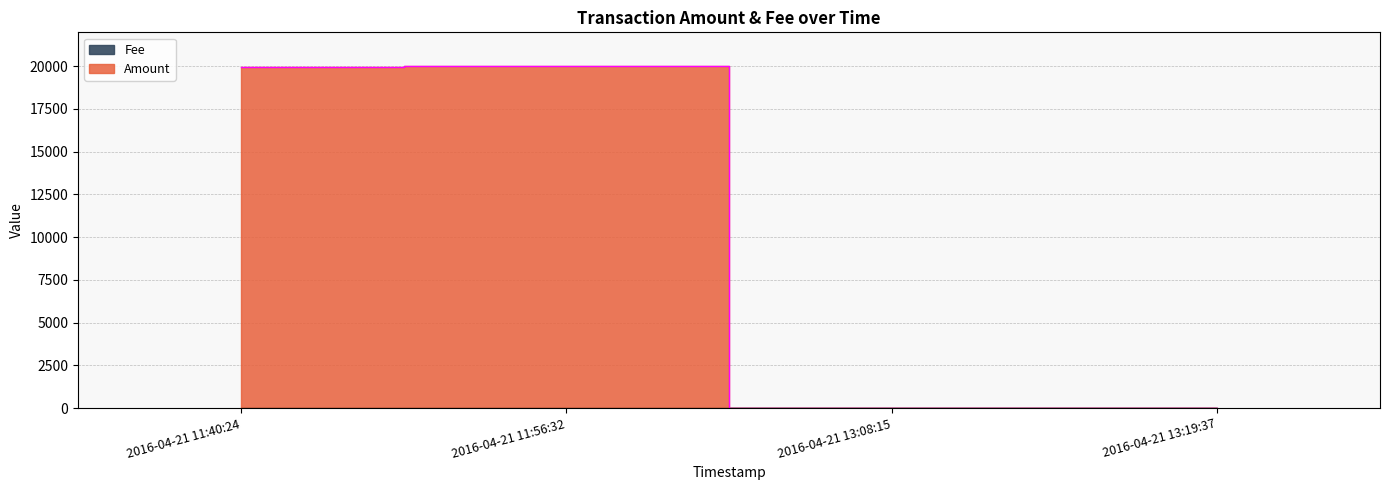

List the series in order of their peak value, lowest first.

Fee, Amount